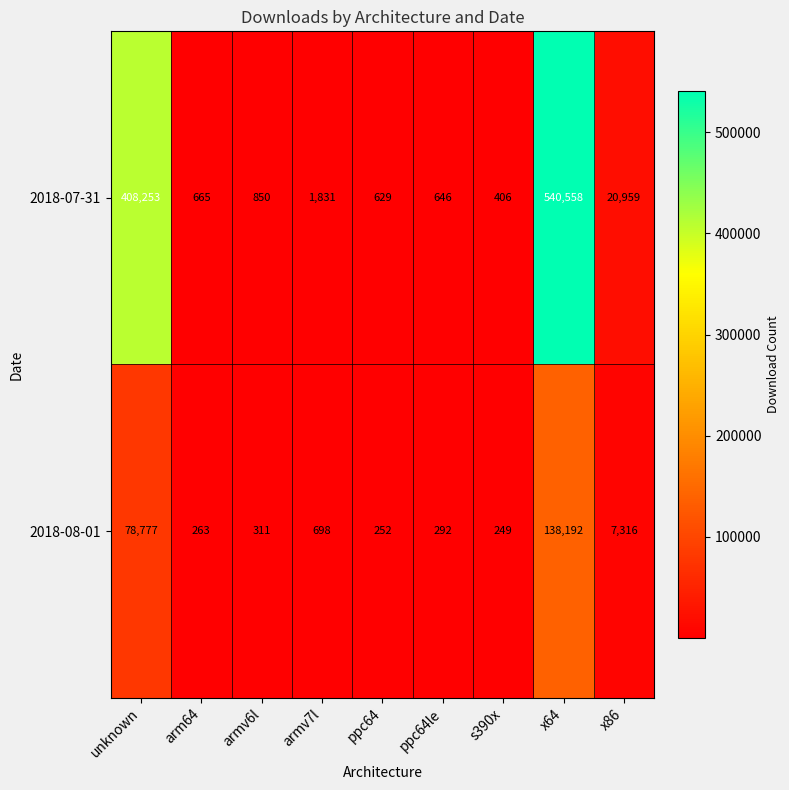

Rank the series at ppc64le from lowest to highest value.

2018-08-01, 2018-07-31